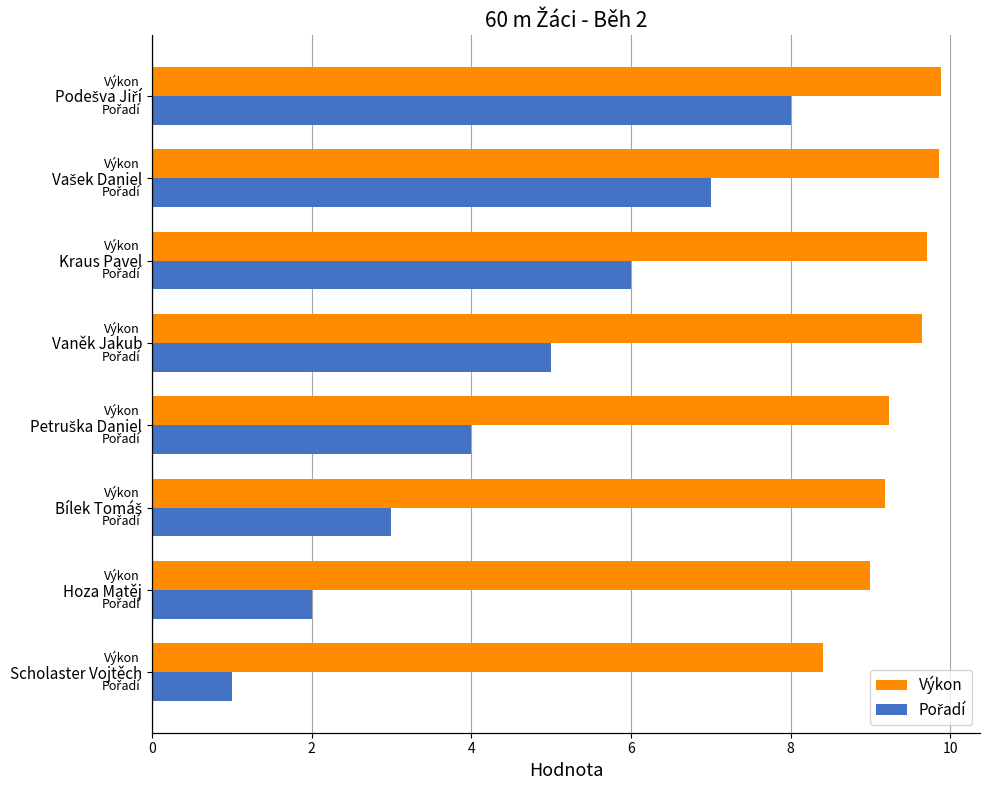

What is the smallest value displayed?

1.0